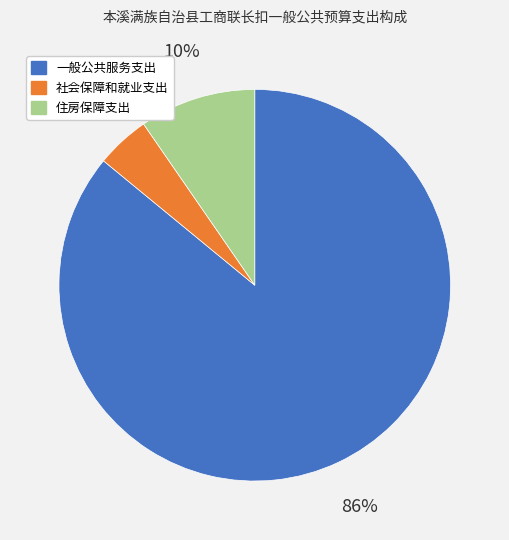

Is there a majority slice in this chart?

Yes